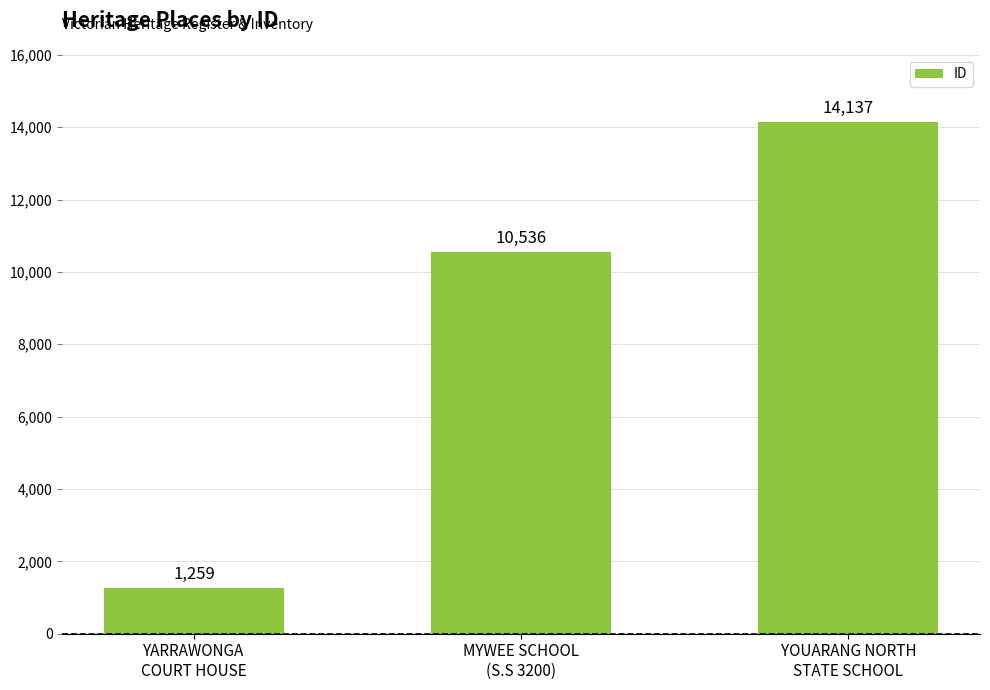

Is it true that the value at YOUARANG NORTH
STATE SCHOOL is 20444?

False